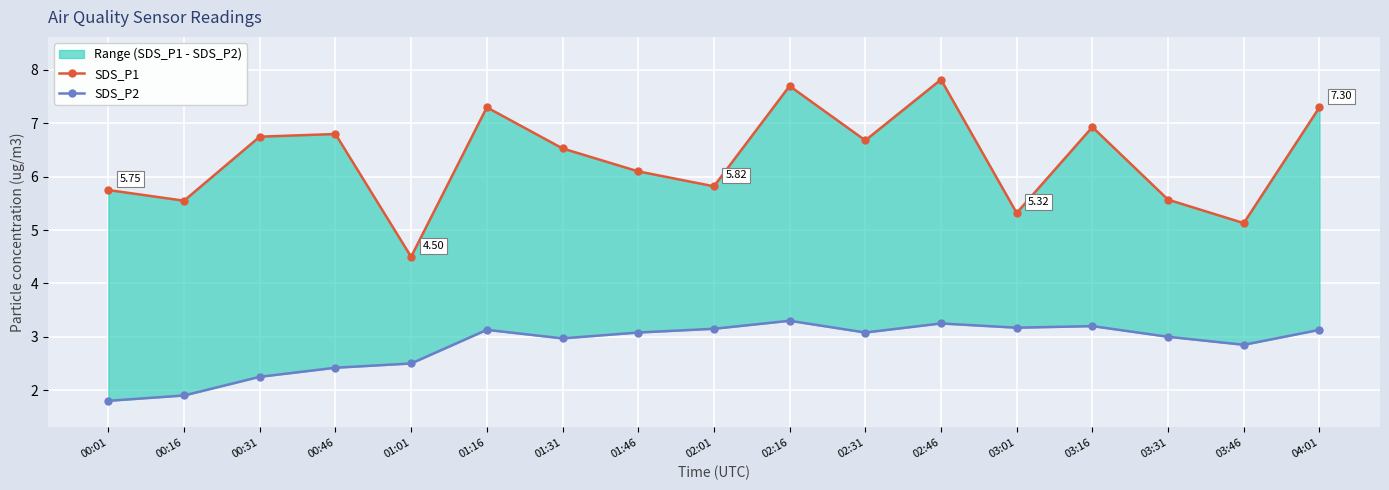

Reading left to right, list all the values displayed in this chart.

SDS_P1: 5.8	5.5	6.8	6.8	4.5	7.3	6.5	6.1	5.8	7.7	6.7	7.8	5.3	6.9	5.6	5.1	7.3
SDS_P2: 1.8	1.9	2.2	2.4	2.5	3.1	3.0	3.1	3.1	3.3	3.1	3.2	3.2	3.2	3.0	2.9	3.1